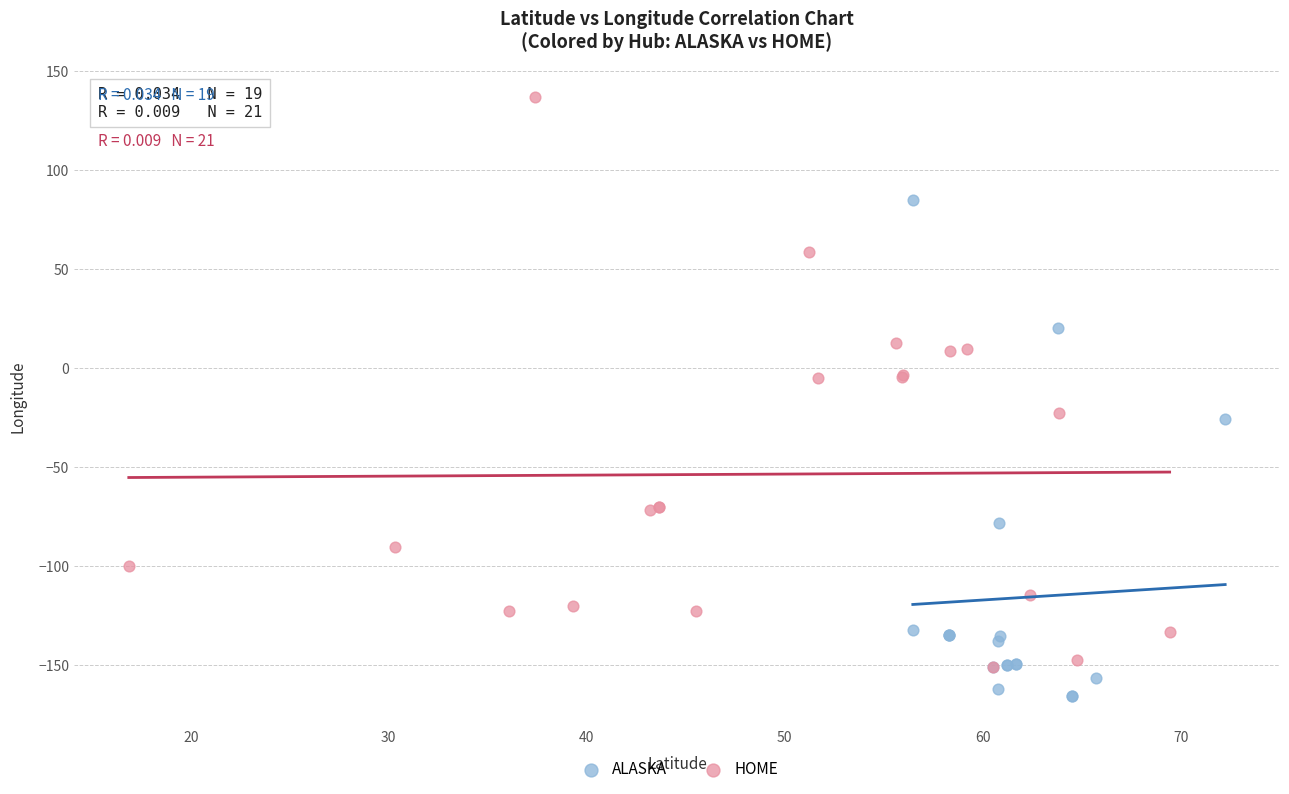

Which series reaches the maximum Y coordinate?

HOME